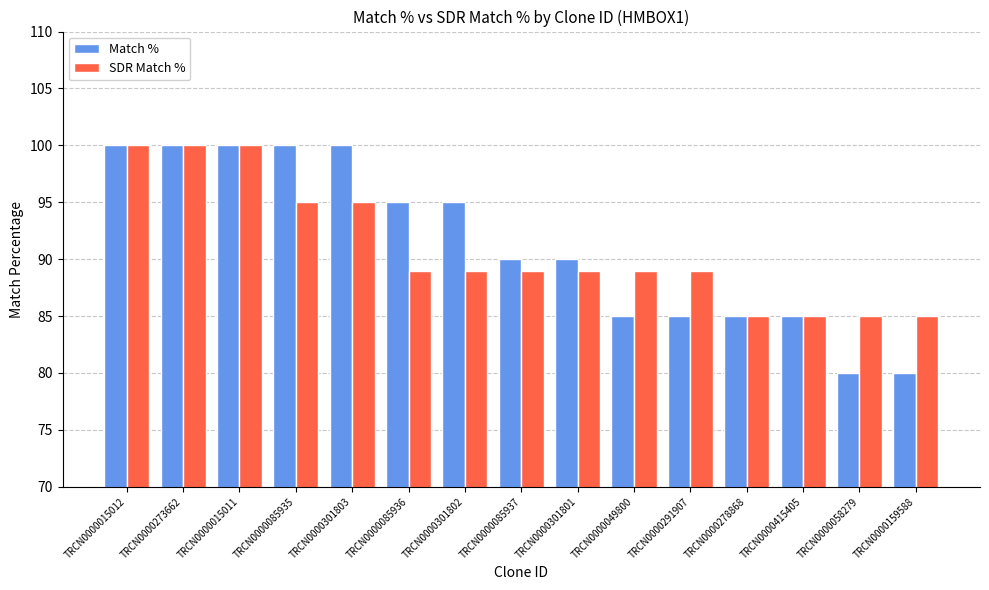

What are all the series names shown in the legend?

Match %, SDR Match %